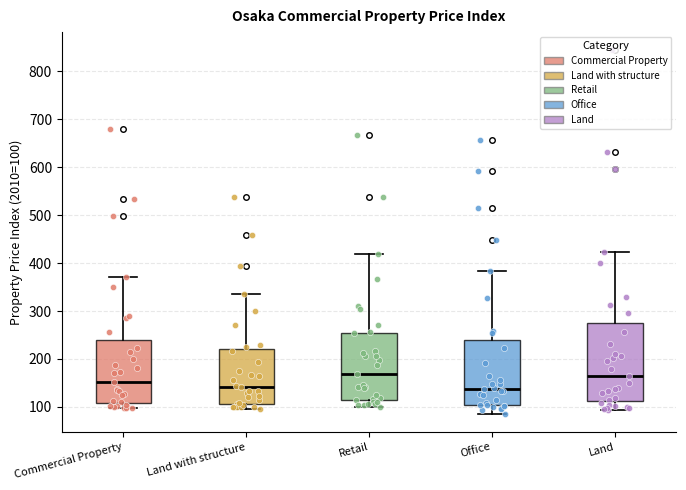

Reading left to right, transcribe this box plot: for each box, give where its median line is, the range the box spans, and where its two whiskers end, as read against the y-axis. The values are not printed on the chart, so give them approximately, as read against the axis.

Commercial Property: median 150, box 110 to 240, whiskers 100 to 370
Land with structure: median 140, box 110 to 220, whiskers 100 to 340
Retail: median 170, box 120 to 250, whiskers 100 to 420
Office: median 140, box 100 to 240, whiskers 90 to 380
Land: median 160, box 110 to 280, whiskers 90 to 420